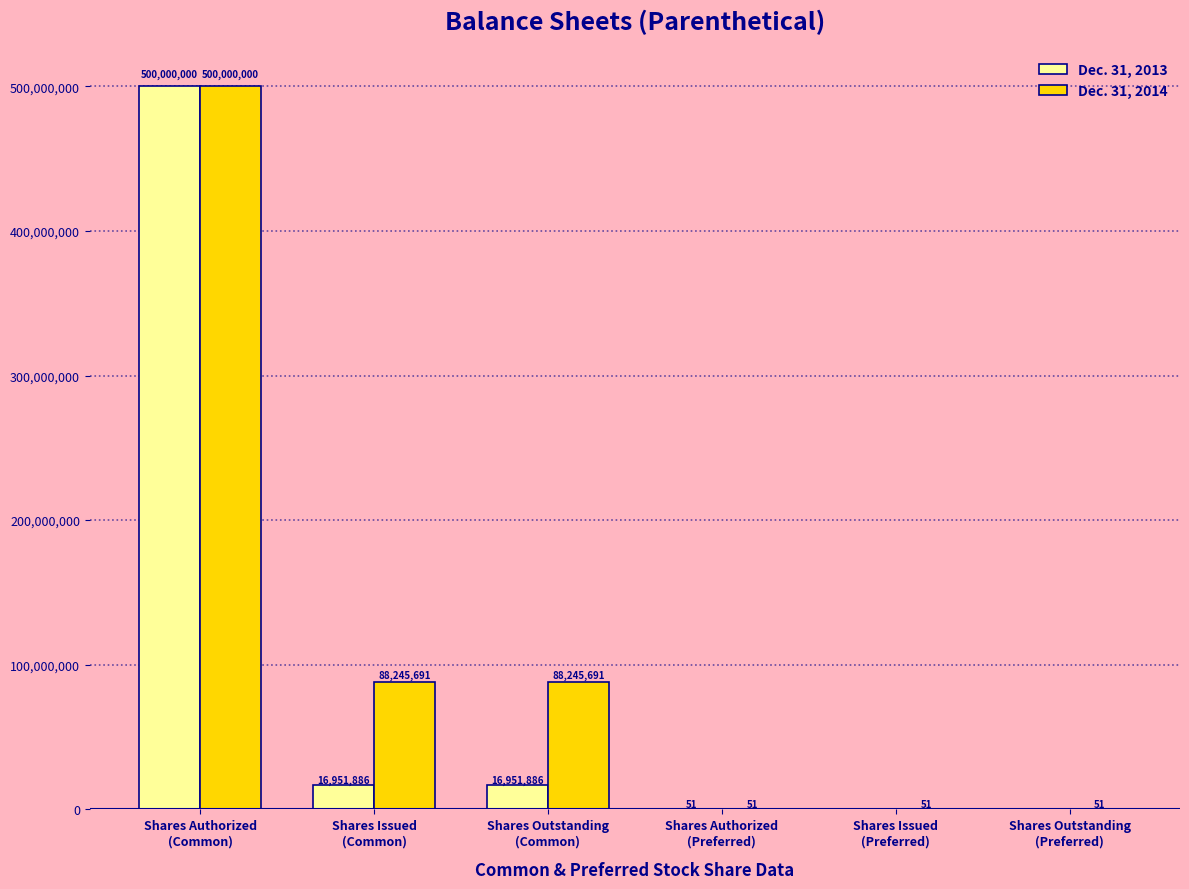

What is the sum of all Dec. 31, 2014 values?

676491535